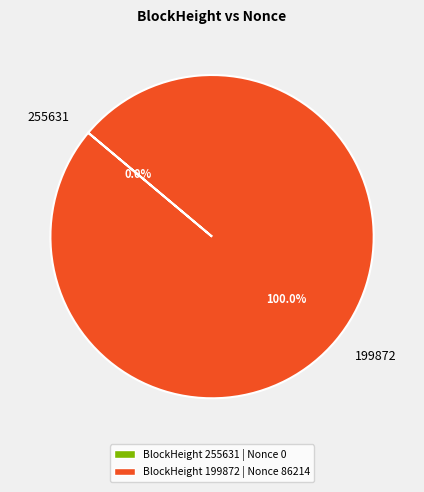

Between 255631 and 199872, which is larger?

199872